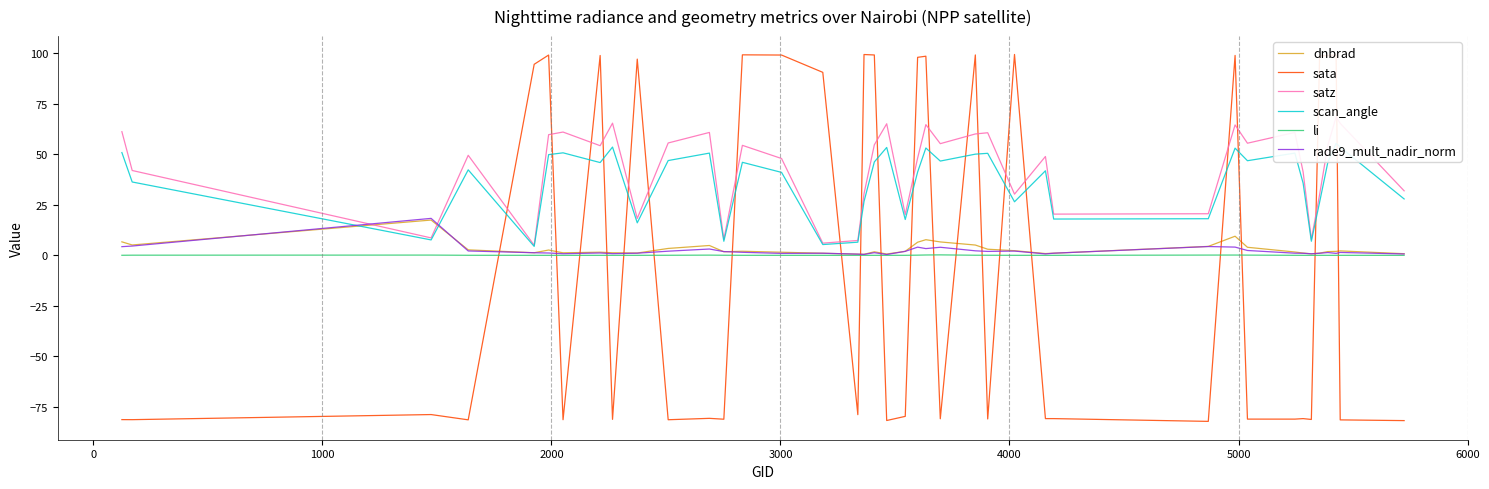

True or false: sata has more than 2 interior local peaks.

True